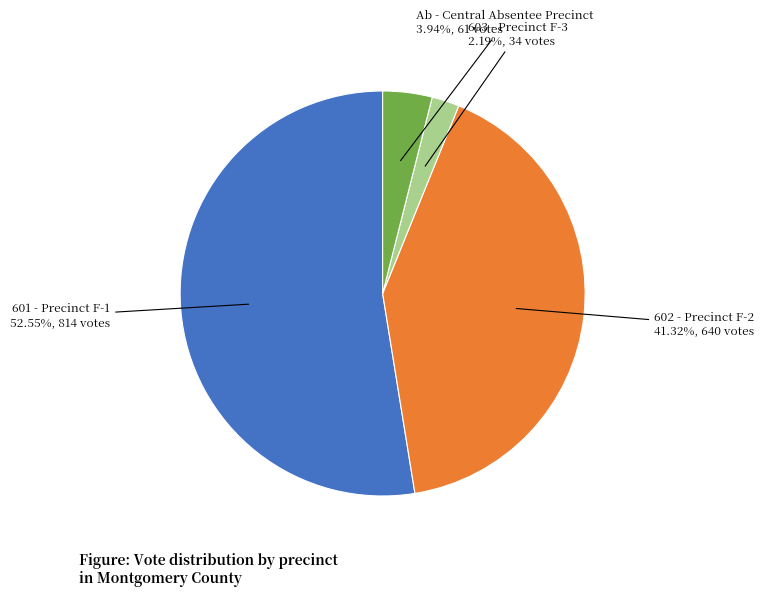

To the nearest percent, what is the difference between the largest and smallest slice percentages?

50%